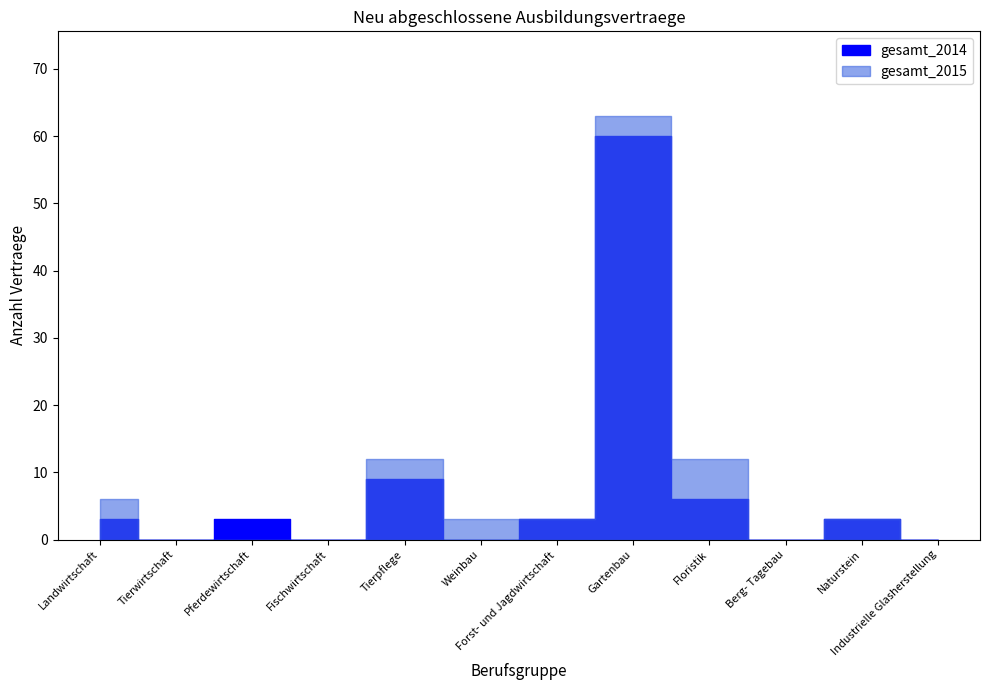

True or false: gesamt_2014 has a value of 6 at Floristik.

True